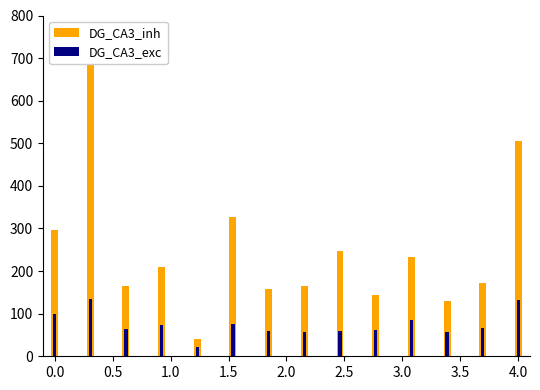

List the series in order of their overall mean, lowest first.

DG_CA3_exc, DG_CA3_inh